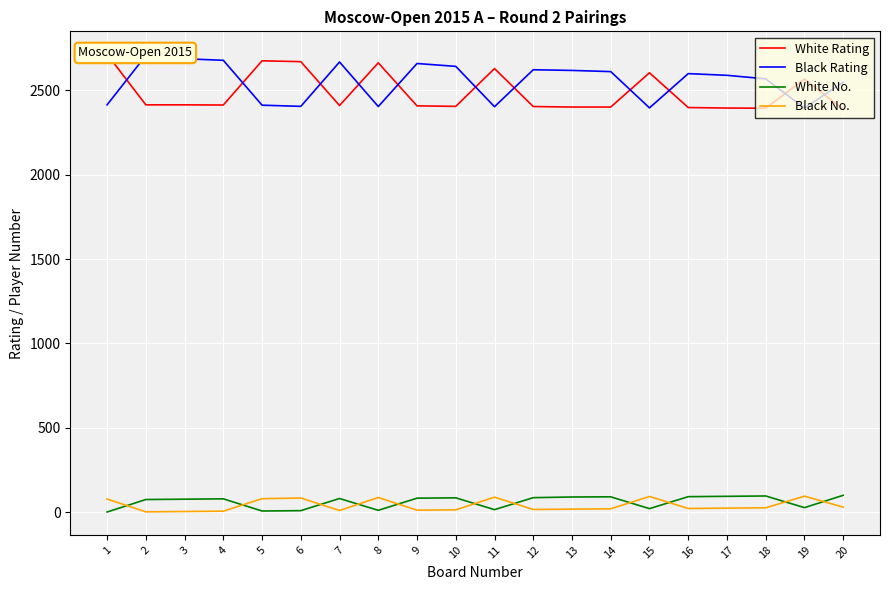

Which category has the lowest value in the White Rating series?

20